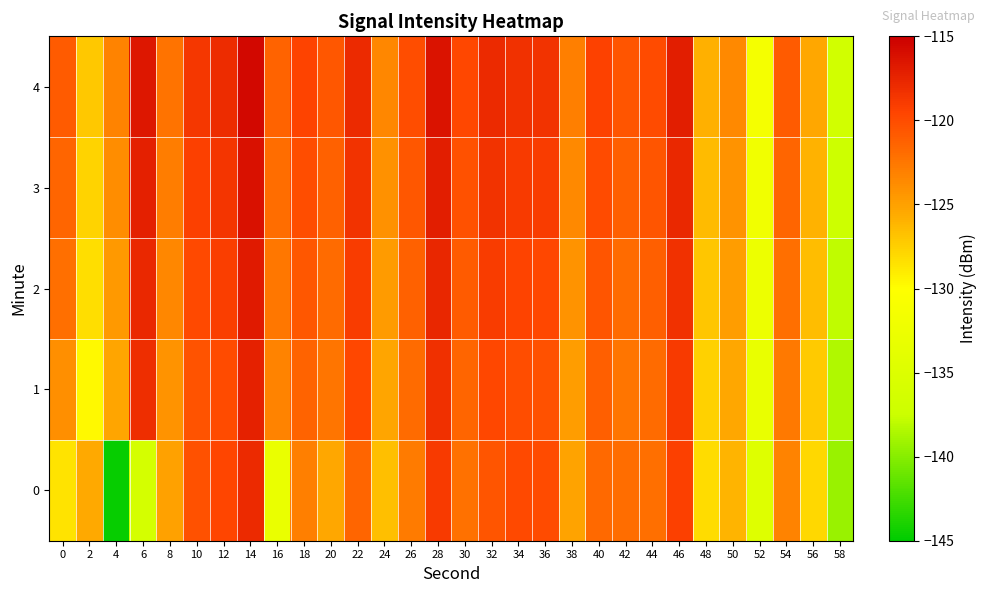

Reading right to left, what are all the values shown in this chart?

0: 58=-139.4	56=-127.9	54=-123.3	52=-134.7	50=-126.1	48=-128.2	46=-119.3	44=-122.1	42=-122.0	40=-121.8	38=-125.2	36=-119.9	34=-119.9	32=-120.5	30=-122.2	28=-118.9	26=-122.8	24=-126.7	22=-121.6	20=-125.4	18=-123.1	16=-132.9	14=-117.9	12=-119.6	10=-120.4	8=-125.0	6=-136.3	4=-144.7	2=-125.5	0=-128.5
1: 58=-138.5	56=-127.2	54=-122.7	52=-133.1	50=-125.4	48=-127.6	46=-118.9	44=-121.8	42=-122.4	40=-121.2	38=-124.8	36=-120.3	34=-120.1	32=-119.7	30=-121.5	28=-118.2	26=-121.9	24=-125.3	22=-119.8	20=-122.5	18=-121.3	16=-123.2	14=-117.3	12=-120.0	10=-120.5	8=-124.2	6=-118.1	4=-125.3	2=-129.7	0=-124.0
2: 58=-137.9	56=-126.6	54=-122.1	52=-132.5	50=-124.8	48=-127.0	46=-118.3	44=-121.2	42=-121.8	40=-120.6	38=-124.2	36=-119.7	34=-119.5	32=-119.1	30=-120.9	28=-117.6	26=-121.3	24=-124.7	22=-119.1	20=-121.9	18=-120.7	16=-122.6	14=-116.8	12=-119.2	10=-119.9	8=-123.5	6=-117.8	4=-124.5	2=-128.3	0=-122.1
3: 58=-137.3	56=-126.0	54=-121.5	52=-131.9	50=-124.2	48=-126.4	46=-117.7	44=-120.6	42=-121.2	40=-120.0	38=-123.6	36=-119.1	34=-118.9	32=-118.5	30=-120.3	28=-117.0	26=-120.7	24=-124.1	22=-118.5	20=-121.3	18=-120.1	16=-122.0	14=-116.2	12=-118.6	10=-119.3	8=-122.9	6=-117.2	4=-123.9	2=-127.7	0=-121.5
4: 58=-136.7	56=-125.4	54=-120.9	52=-131.3	50=-123.6	48=-125.8	46=-117.1	44=-120.0	42=-120.6	40=-119.4	38=-123.0	36=-118.5	34=-118.3	32=-117.9	30=-119.7	28=-116.4	26=-120.1	24=-123.5	22=-117.9	20=-120.7	18=-119.5	16=-121.4	14=-115.6	12=-118.0	10=-118.7	8=-122.3	6=-116.6	4=-123.3	2=-127.1	0=-120.9